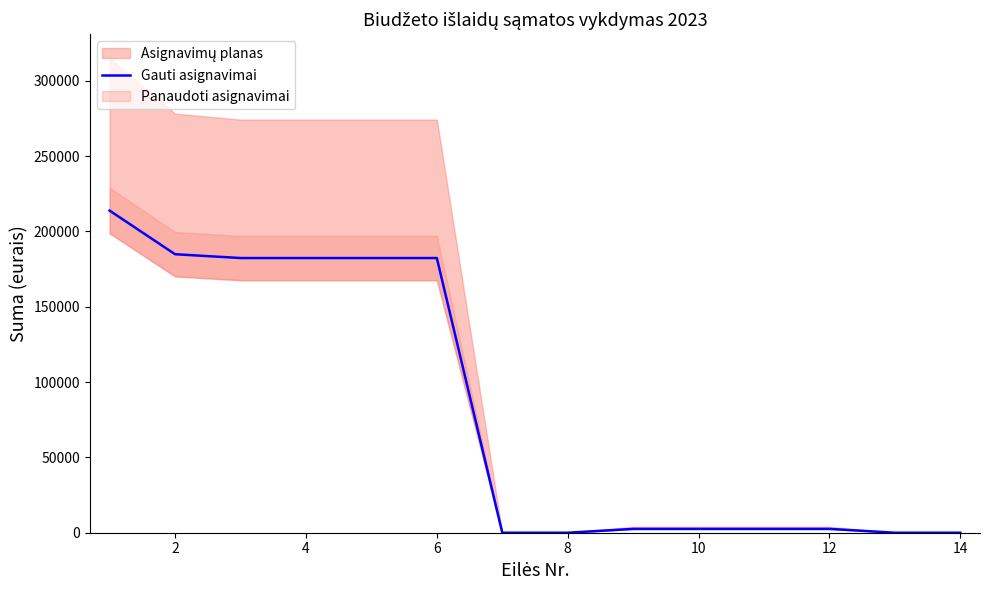

Which category has the lowest value across all series?

12